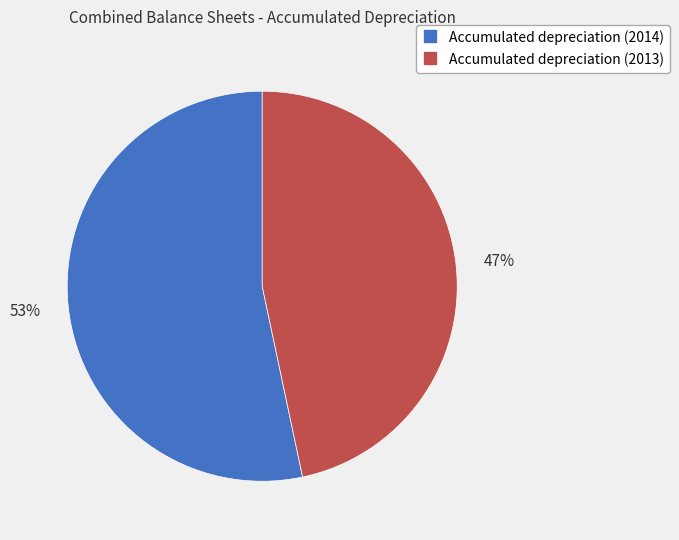

How many segments does this pie chart have?

2